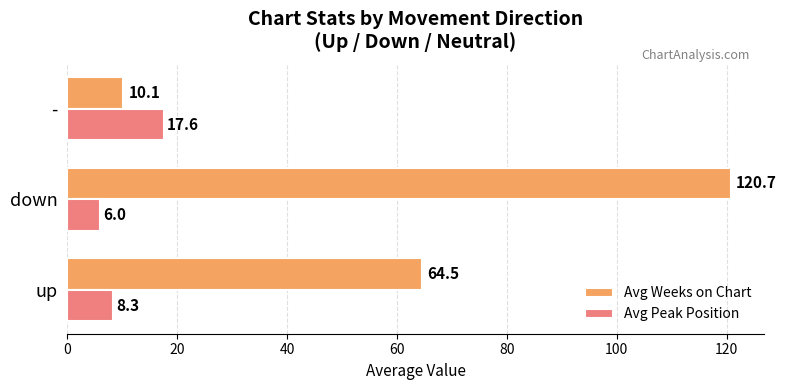

The value of Avg Weeks on Chart at up is 64.5. True or false?

True